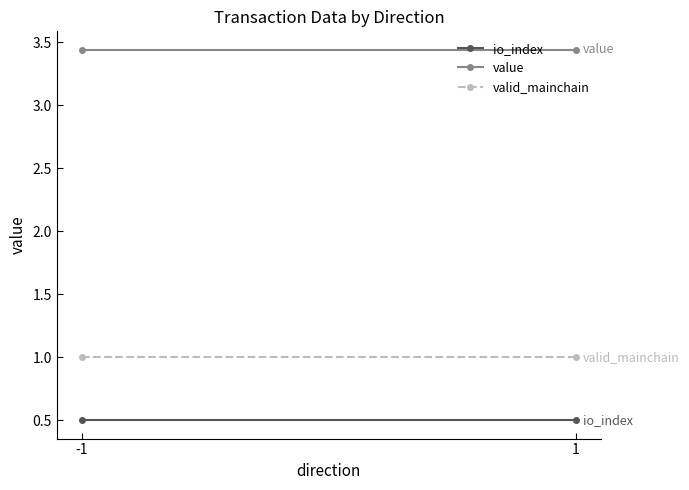

Does the chart have visible grid lines?

No